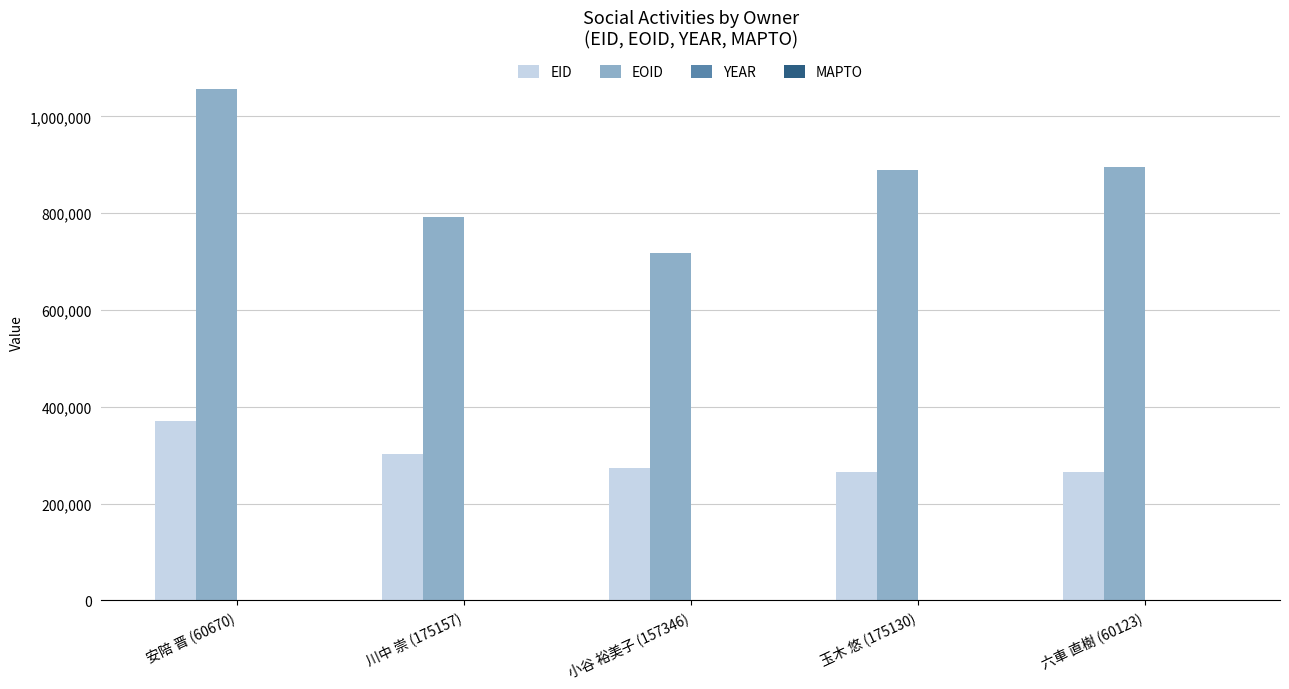

Is it true that EID equals 86862 at 六車 直樹 (60123)?

False